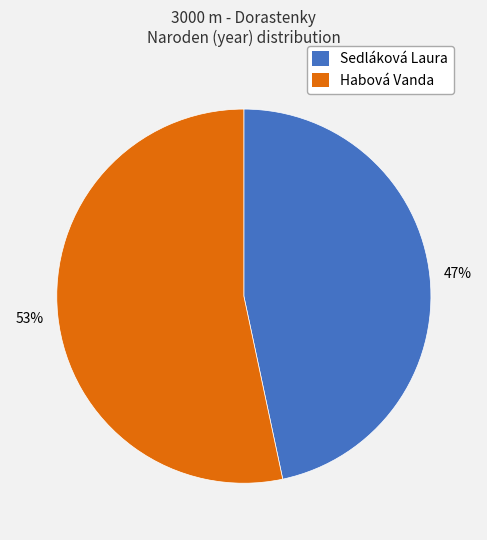

True or false: Sedláková Laura accounts for 47% of the total.

True